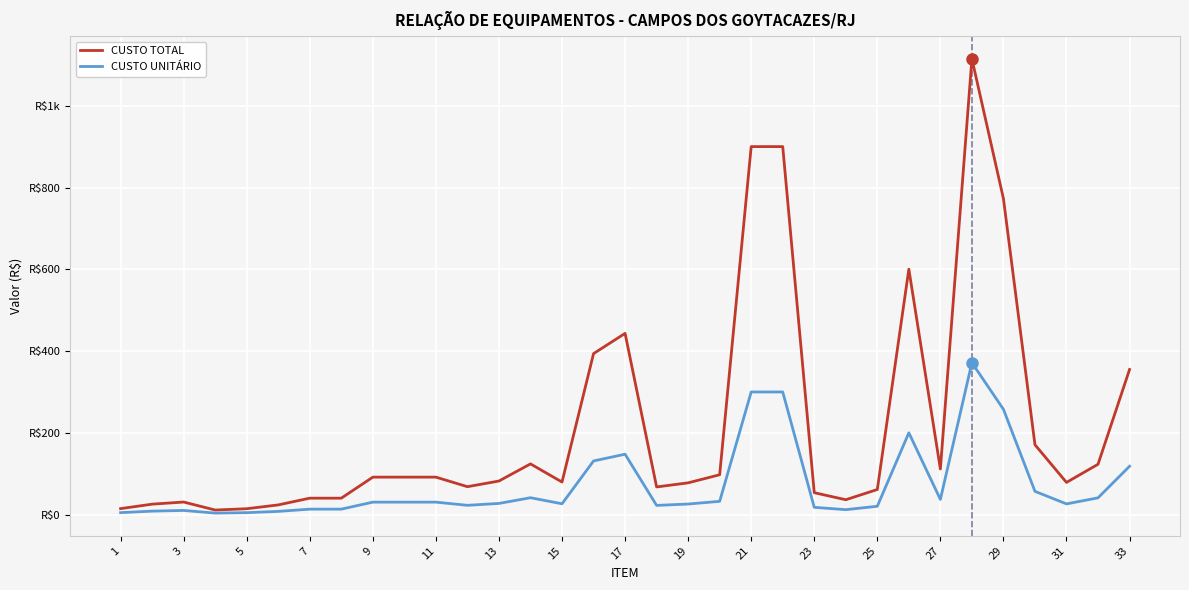

What is the value of the CUSTO TOTAL point at the 6th from the left?

23.8